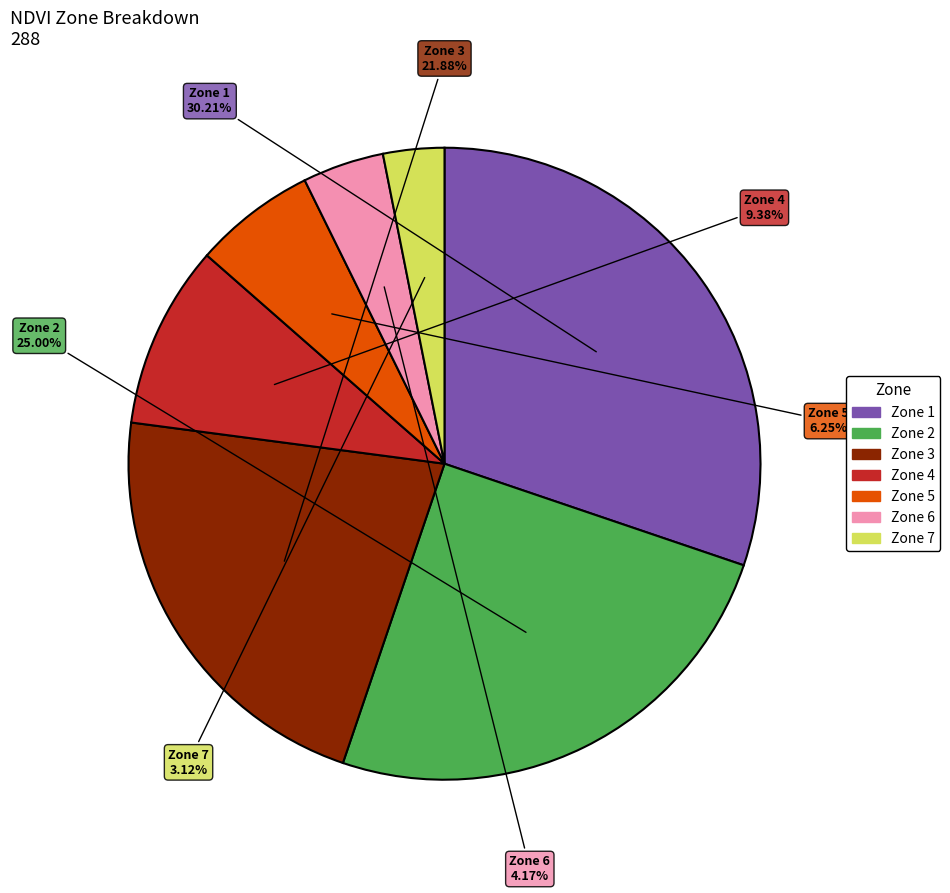

Rank the categories by value from highest to lowest.

Zone 1, Zone 2, Zone 3, Zone 4, Zone 5, Zone 6, Zone 7